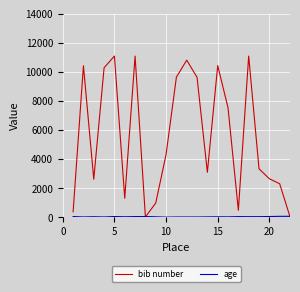

Which series has the widest spread of values?

bib number